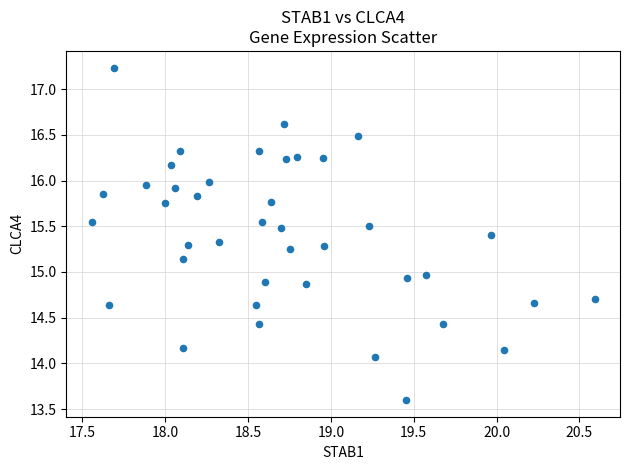

What is the range of Y values (max minus min)?

3.6